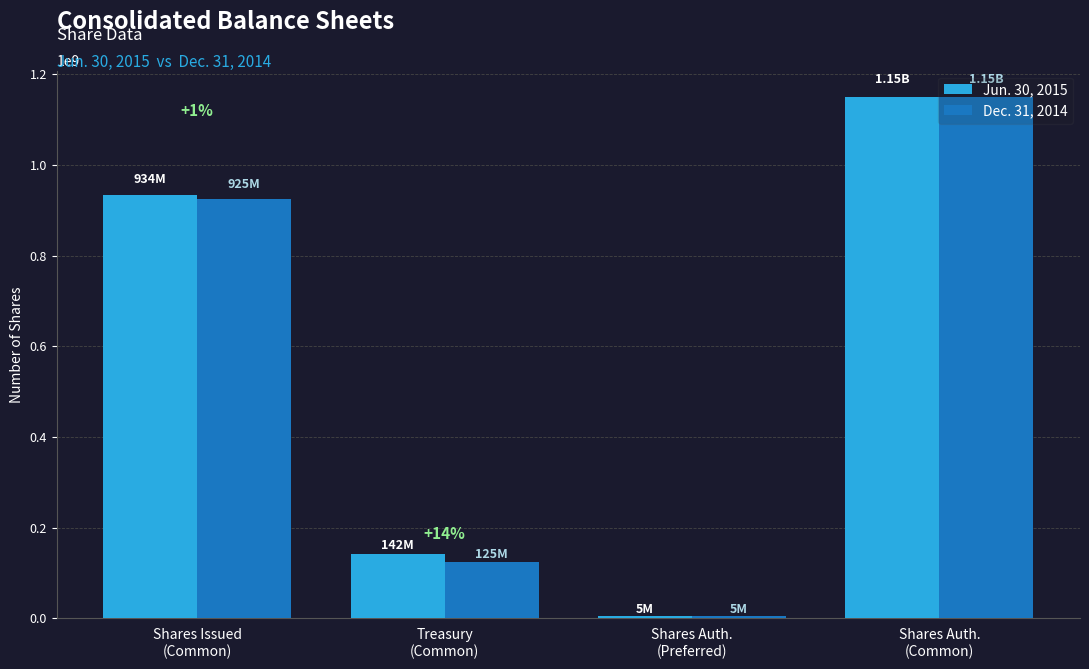

What is the sum of all Jun. 30, 2015 values?

2231000000